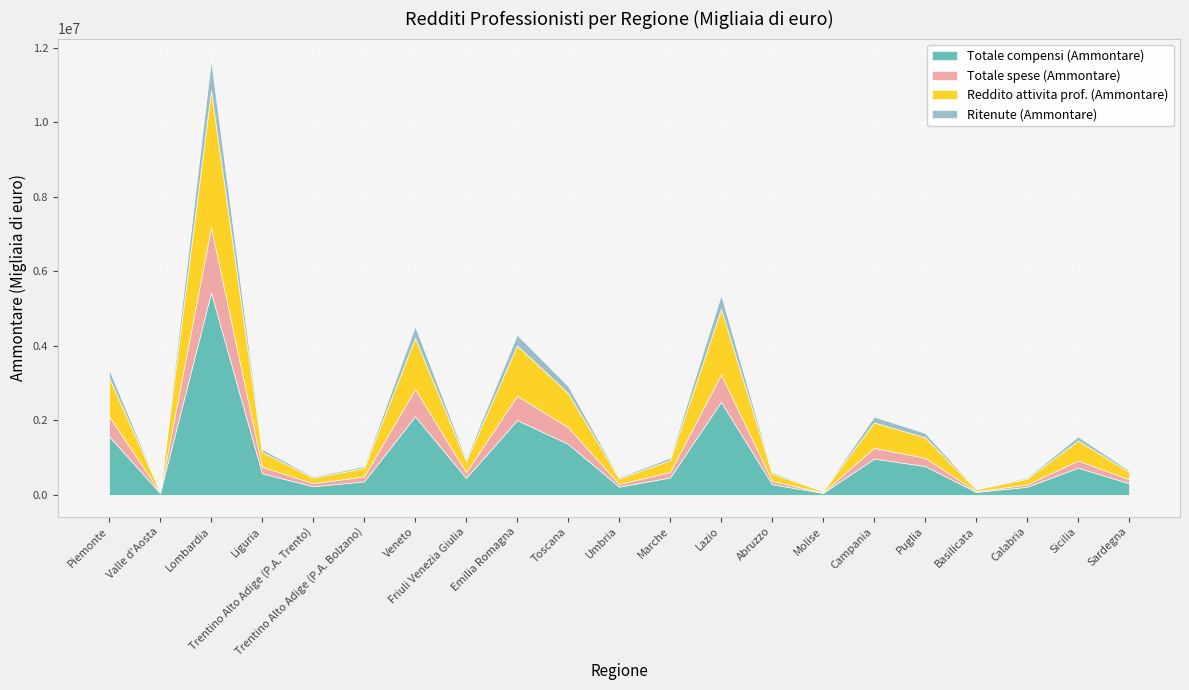

At which label does Totale spese (Ammontare) first exceed 150828?

Piemonte